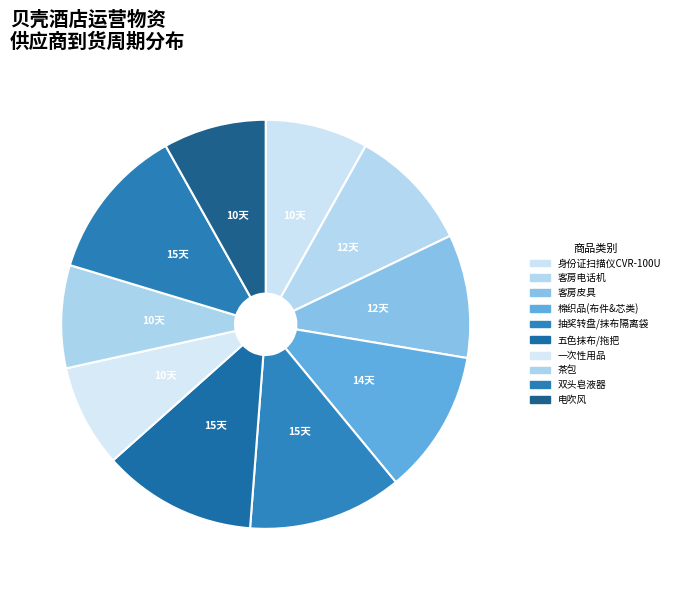

How many slices are in this pie chart?

10